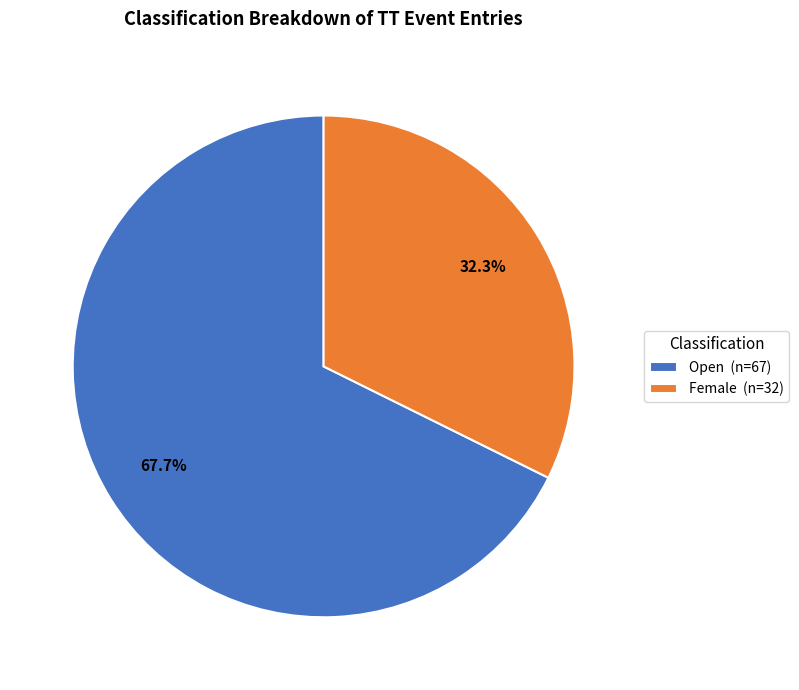

Is it true that Female is 32% of the pie?

True